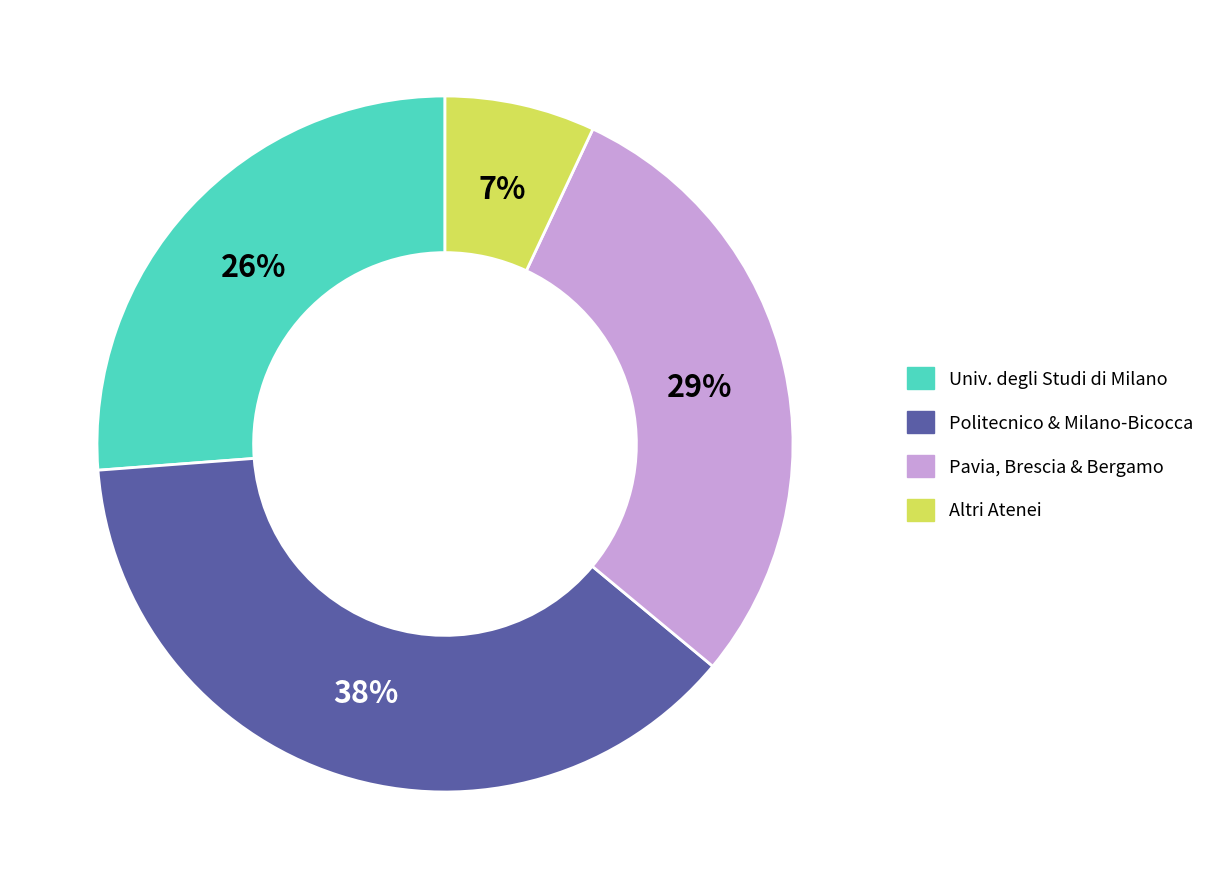

To the nearest percent, what is the difference between the largest and smallest slice percentages?

31%